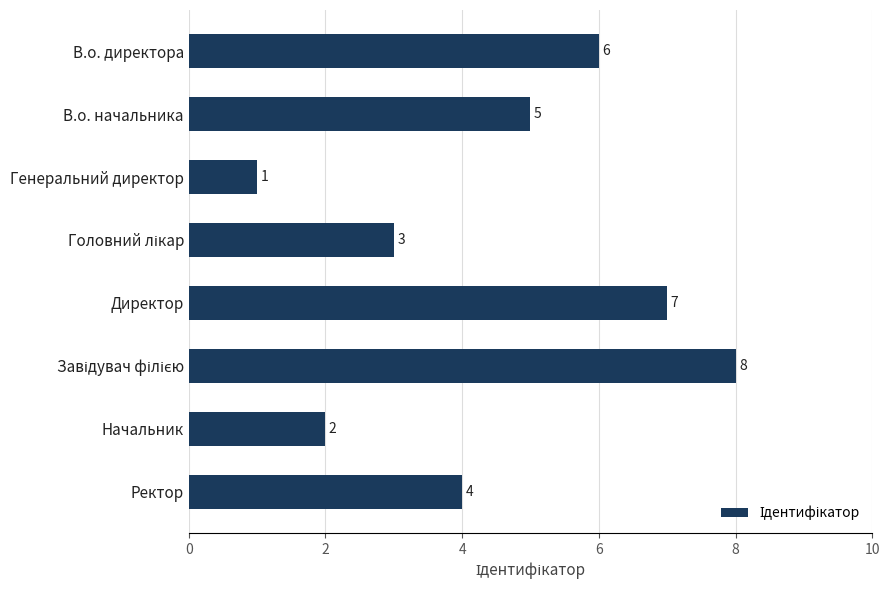

The chart shows a value of 3 at Директор. True or false?

False